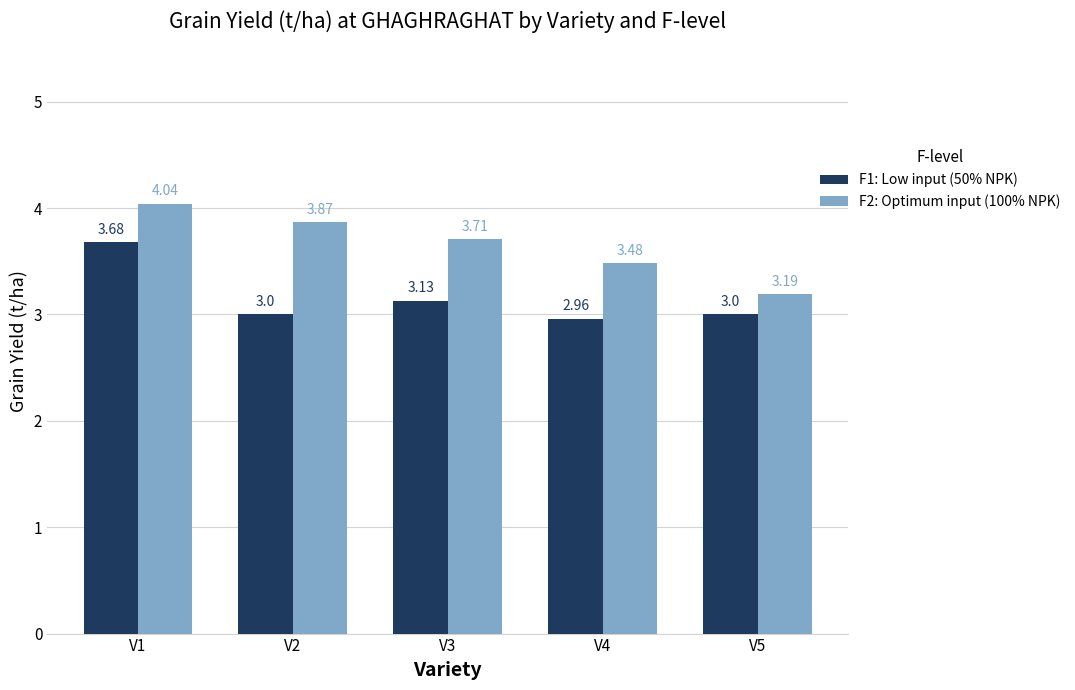

At V5, list the series in order from smallest to largest.

F1: Low input (50% NPK), F2: Optimum input (100% NPK)